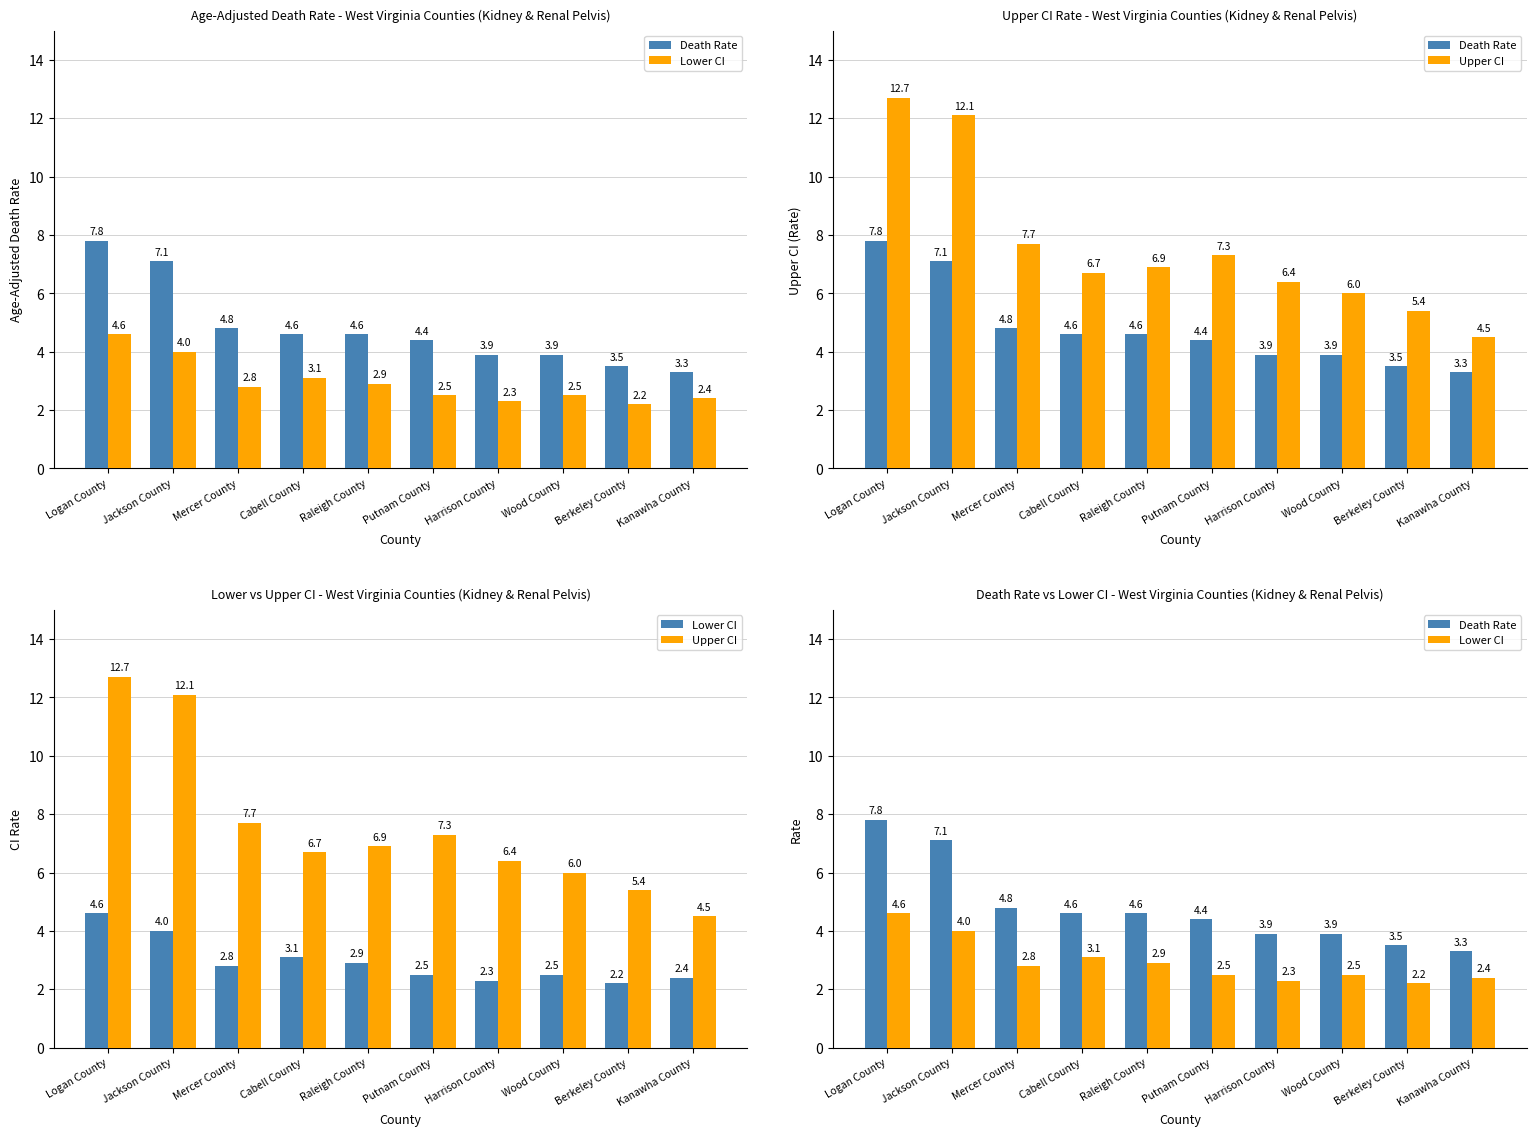

Reading right to left, extract all data points from this chart.

Death Rate: Kanawha County=3.3	Berkeley County=3.5	Wood County=3.9	Harrison County=3.9	Putnam County=4.4	Raleigh County=4.6	Cabell County=4.6	Mercer County=4.8	Jackson County=7.1	Logan County=7.8
Lower CI: Kanawha County=2.4	Berkeley County=2.2	Wood County=2.5	Harrison County=2.3	Putnam County=2.5	Raleigh County=2.9	Cabell County=3.1	Mercer County=2.8	Jackson County=4.0	Logan County=4.6
Upper CI: Kanawha County=4.5	Berkeley County=5.4	Wood County=6.0	Harrison County=6.4	Putnam County=7.3	Raleigh County=6.9	Cabell County=6.7	Mercer County=7.7	Jackson County=12.1	Logan County=12.7